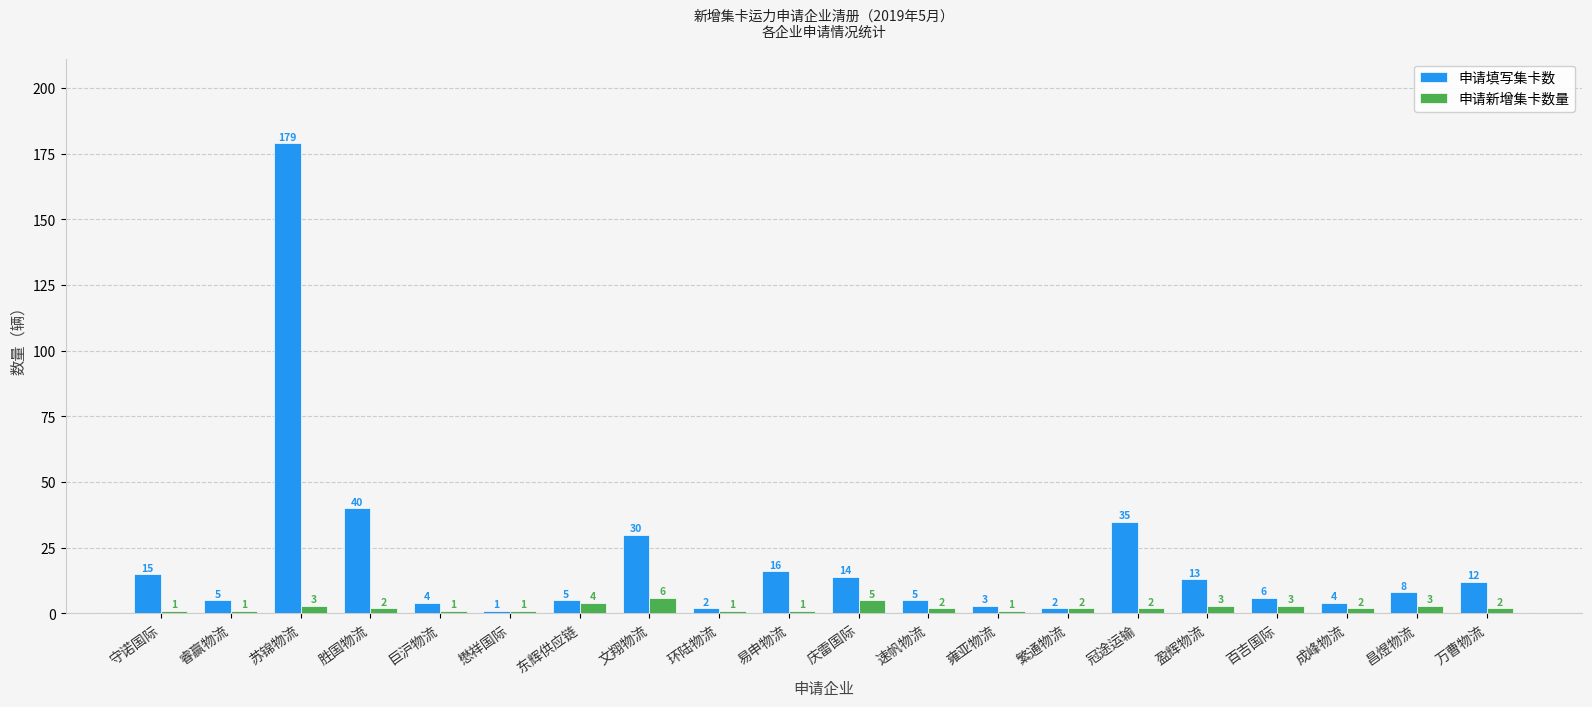

What are all the series names shown in the legend?

申请填写集卡数, 申请新增集卡数量